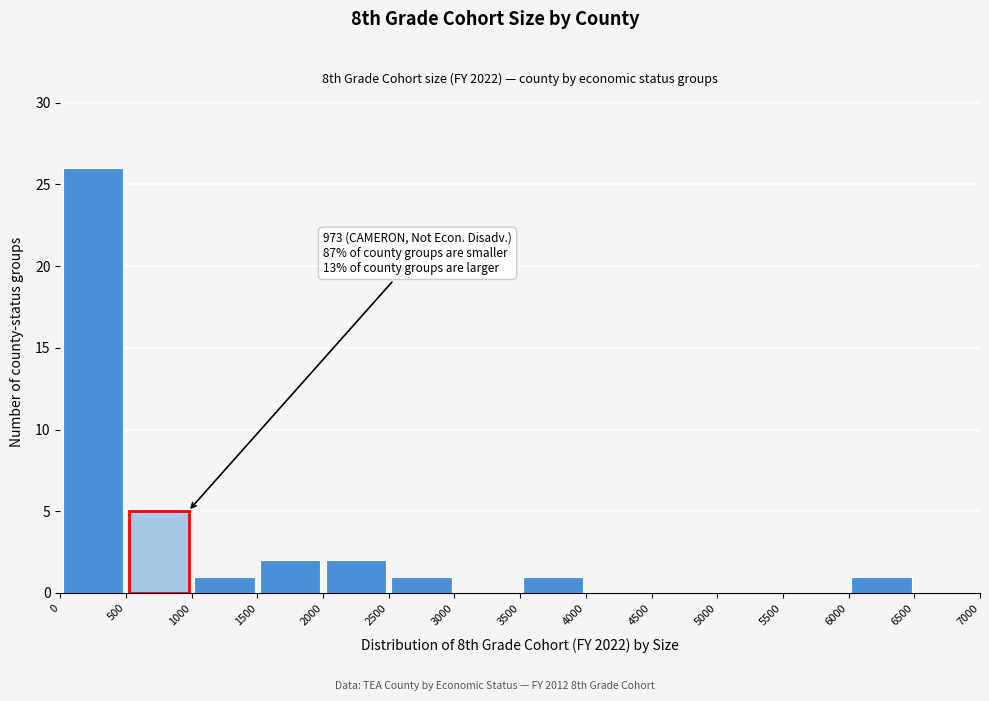

Over which range of the x-axis is the bar tallest?

0 to 500